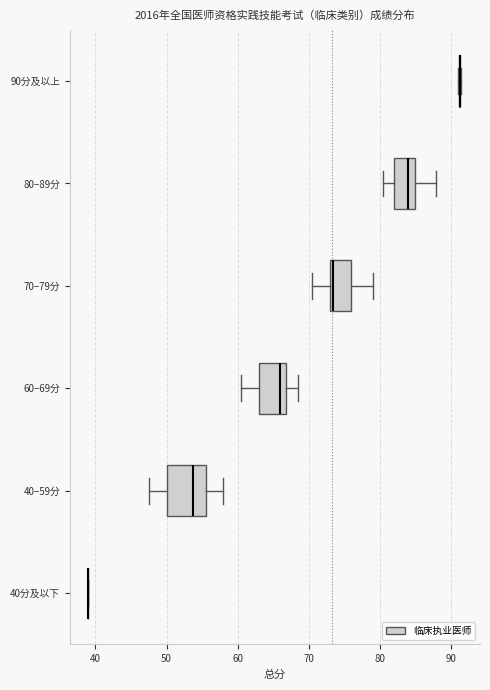

Reading bottom to top, transcribe this box plot: for each box, give where its median line is, the range the box spans, and where its two whiskers end, as read against the x-axis. The values are not printed on the chart, so give them approximately, as read against the axis.

40分及以下: box collapsed to a line at 39, whiskers 39 to 39
40–59分: median 54, box 50 to 56, whiskers 48 to 58
60–69分: median 66, box 63 to 67, whiskers 61 to 69
70–79分: median 74, box 73 to 76, whiskers 71 to 79
80–89分: median 84, box 82 to 85, whiskers 81 to 88
90分及以上: box collapsed to a line at 91, whiskers 91 to 92